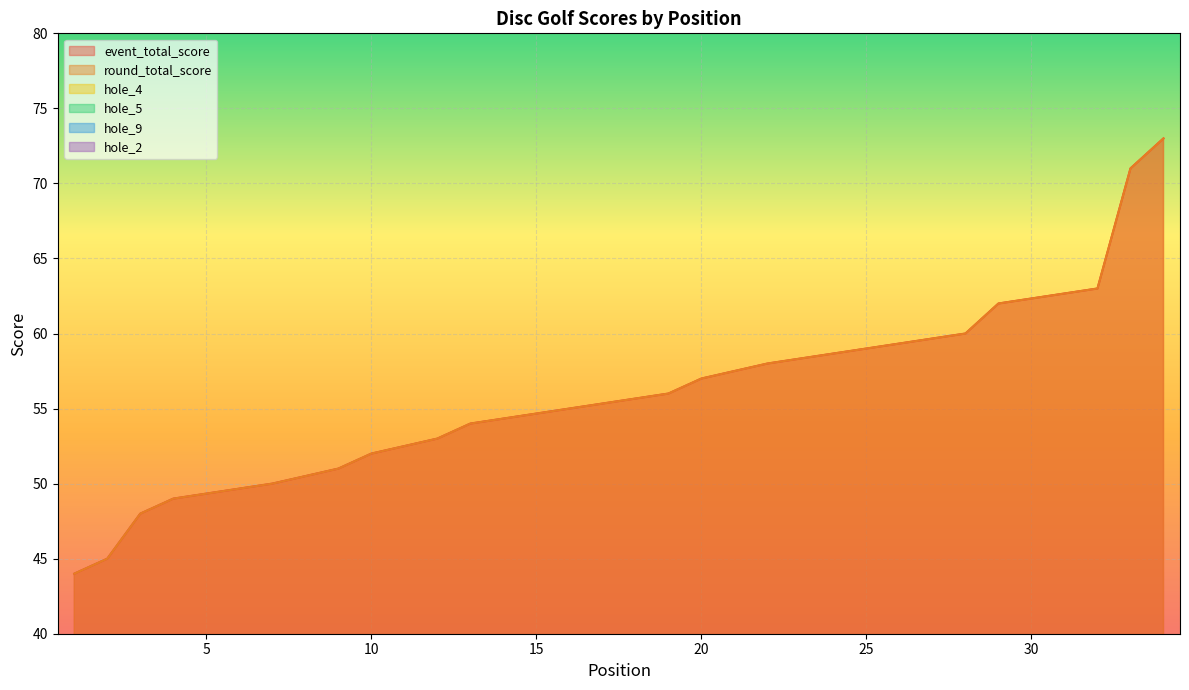

What is the maximum value for hole_2?

5